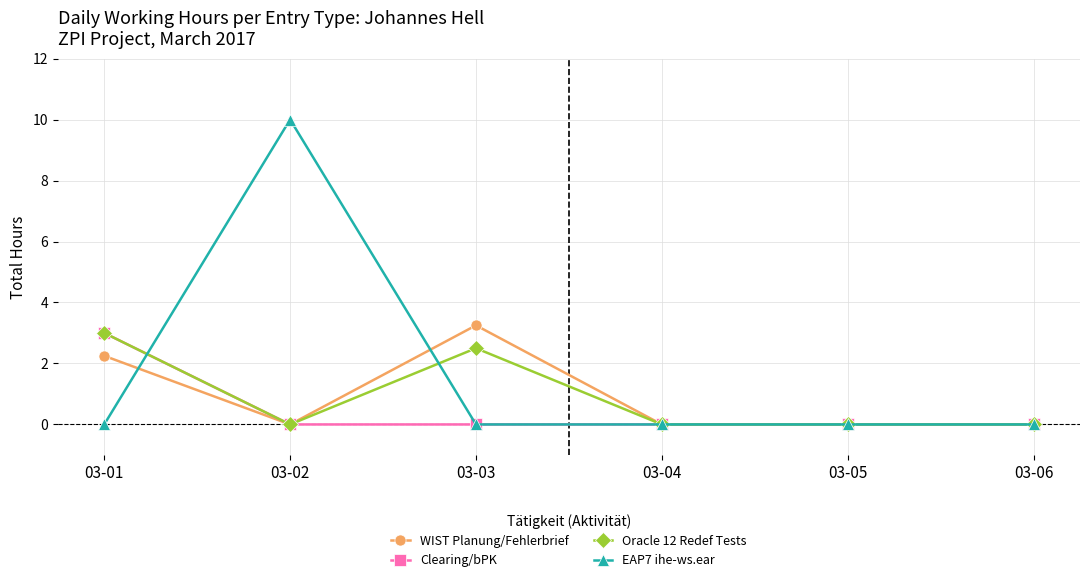

Which series has the largest total across all categories?

EAP7 ihe-ws.ear